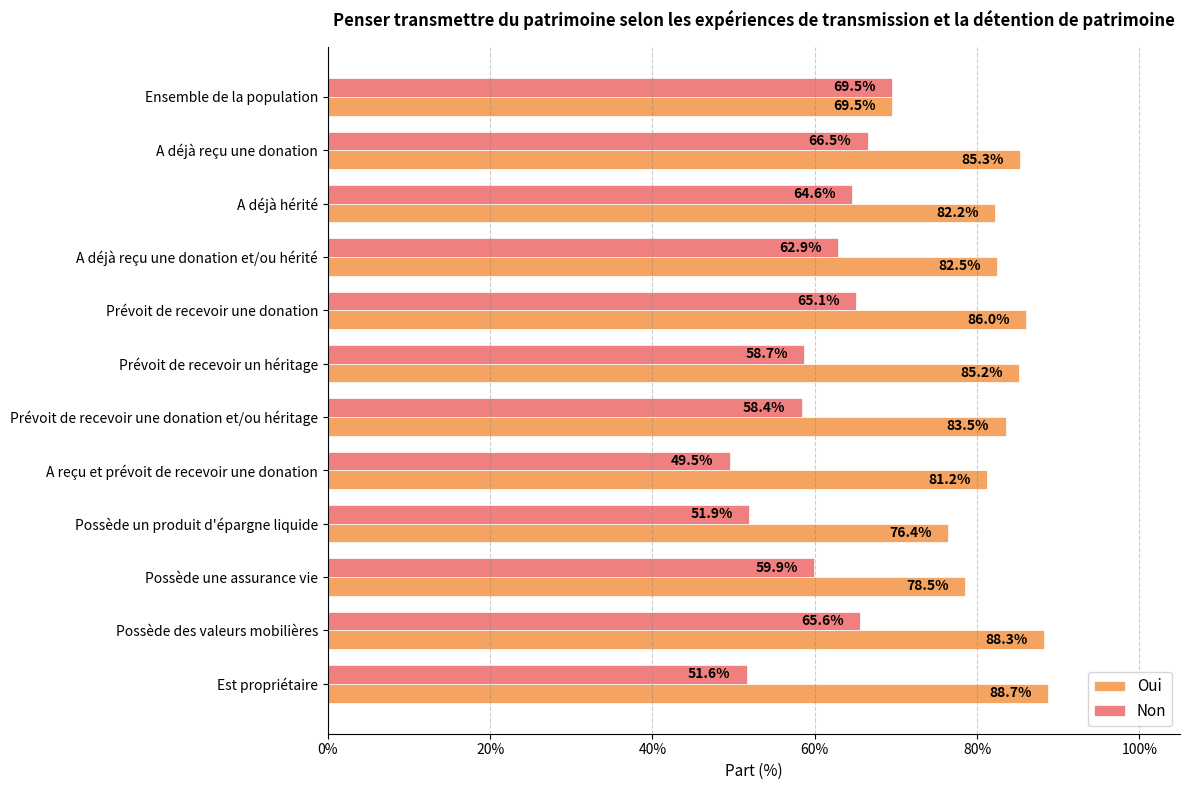

What are all the series names shown in the legend?

Oui, Non